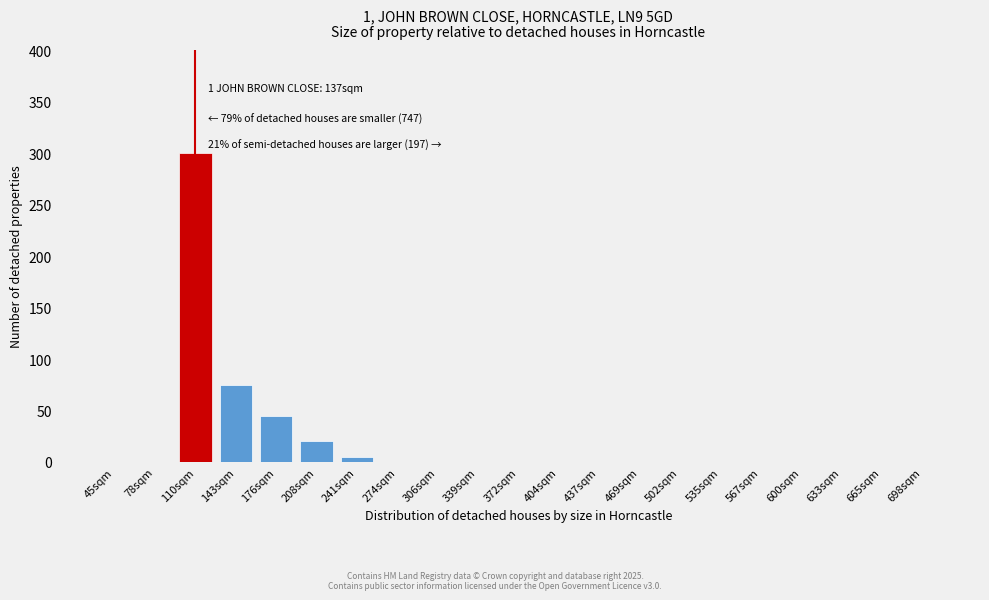

Reading left to right, transcribe all the data shown in this chart.

45sqm=0	78sqm=0	110sqm=300	143sqm=75	176sqm=45	208sqm=20	241sqm=5	274sqm=0	306sqm=0	339sqm=0	372sqm=0	404sqm=0	437sqm=0	469sqm=0	502sqm=0	535sqm=0	567sqm=0	600sqm=0	633sqm=0	665sqm=0	698sqm=0